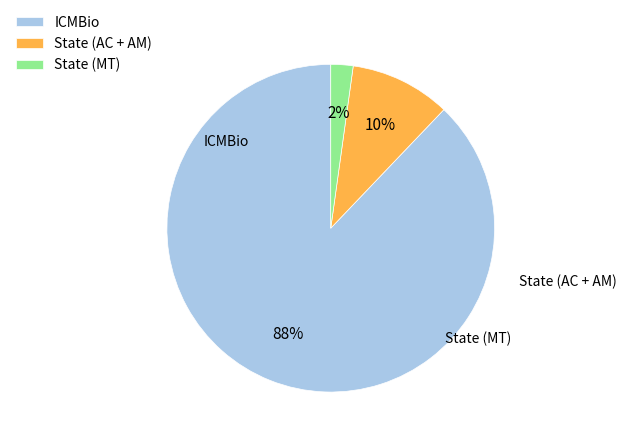

Which has a higher value, State (MT) or ICMBio?

ICMBio